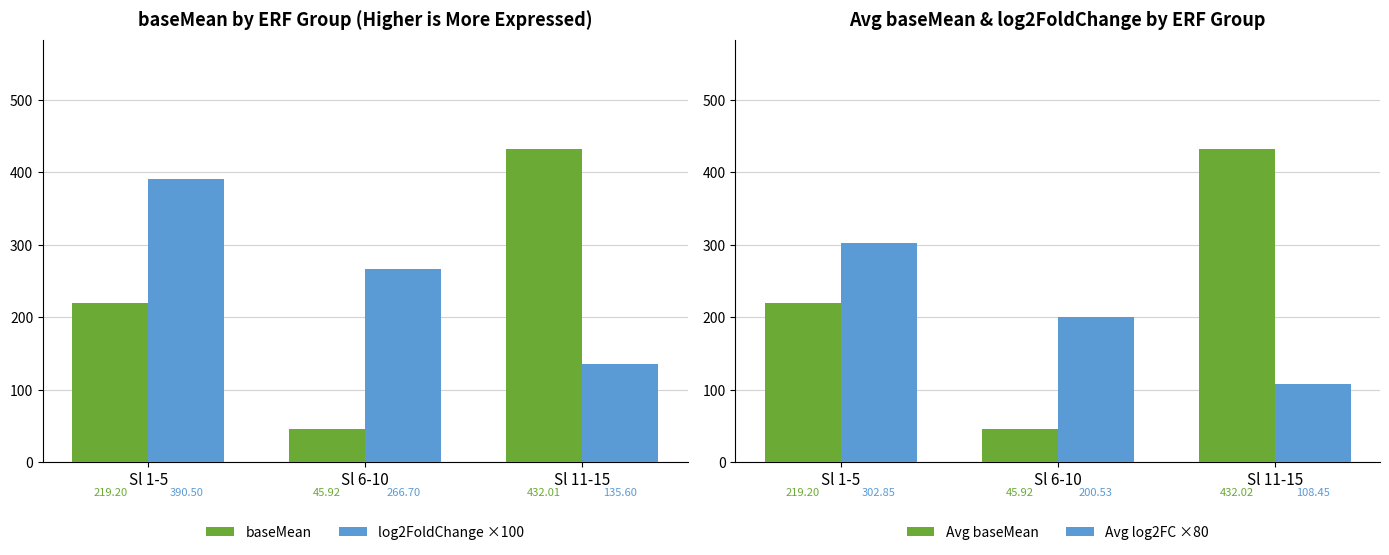

Is the value of Avg log2FC ×80 at Sl 1-5 greater than the value of log2FoldChange ×100 at Sl 6-10?

Yes